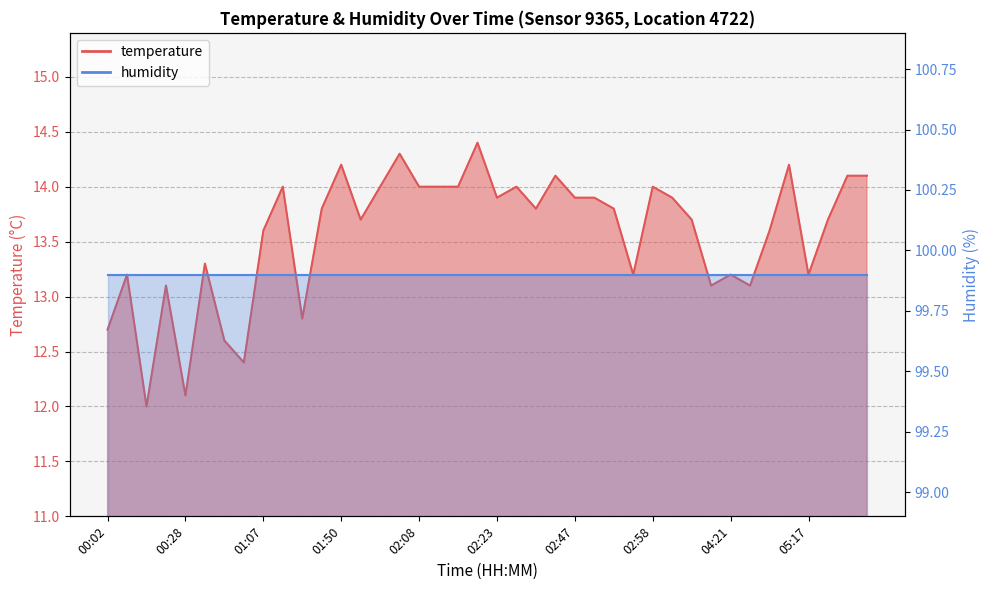

Where is the first local minimum?

00:23